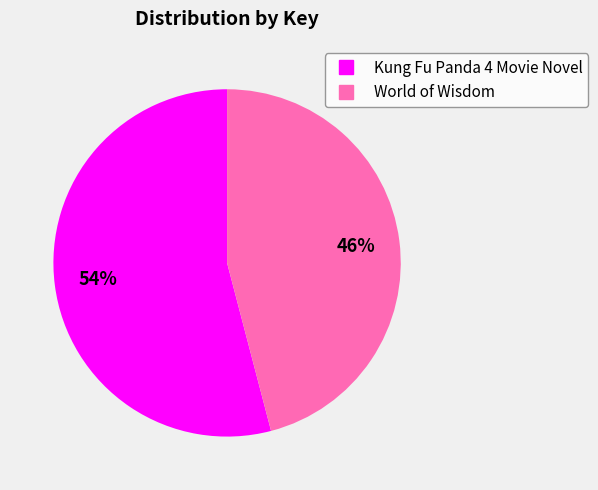

To the nearest percent, what is the combined percentage of World of Wisdom and Kung Fu Panda 4 Movie Novel?

100%